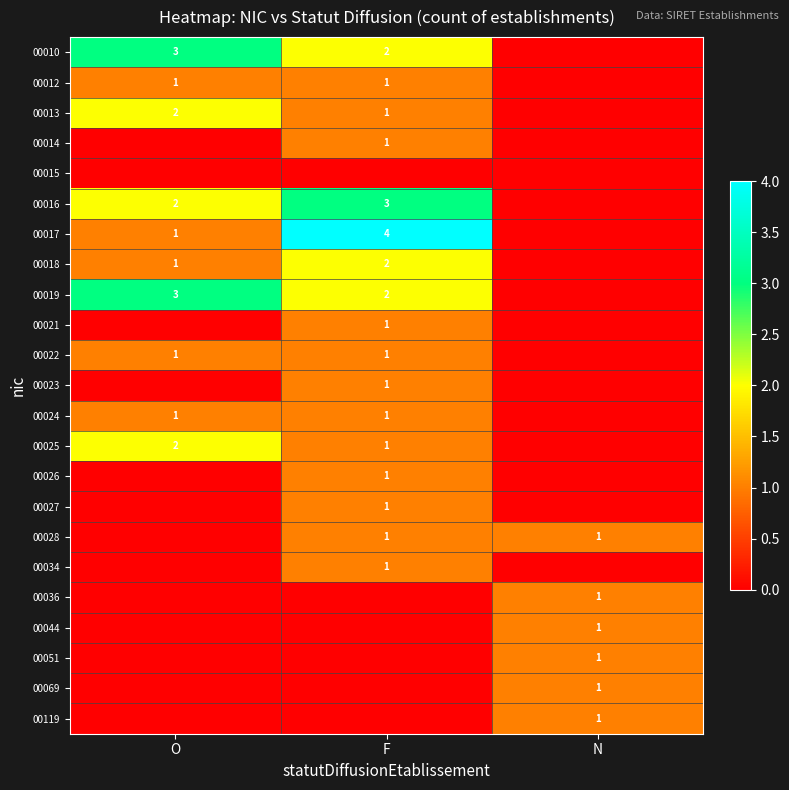

The 00034 series shows 0 at F. True or false?

False